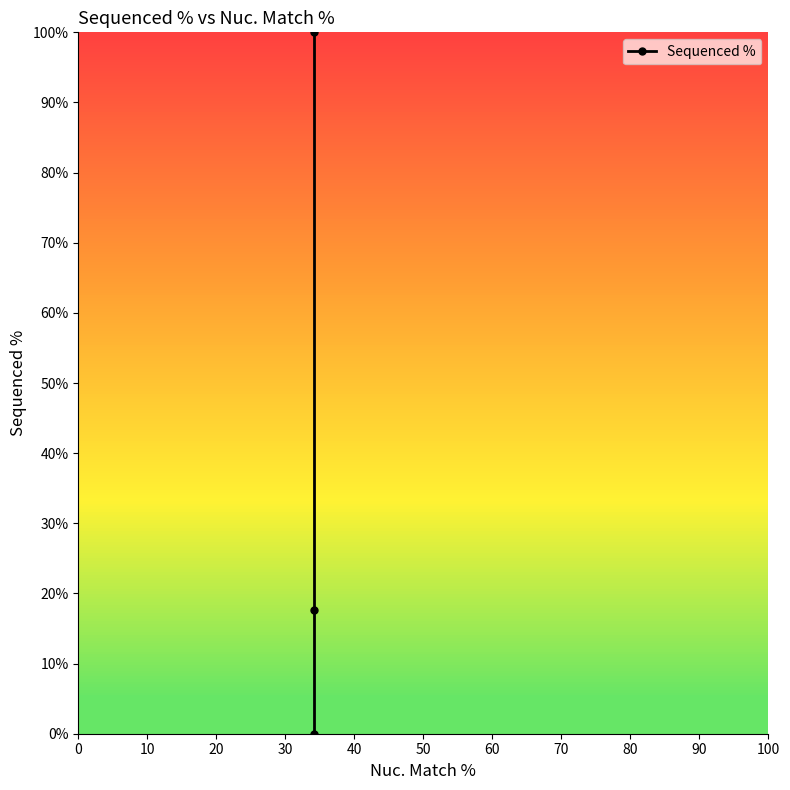

What is the difference between the values at 10 and 20?

82.4